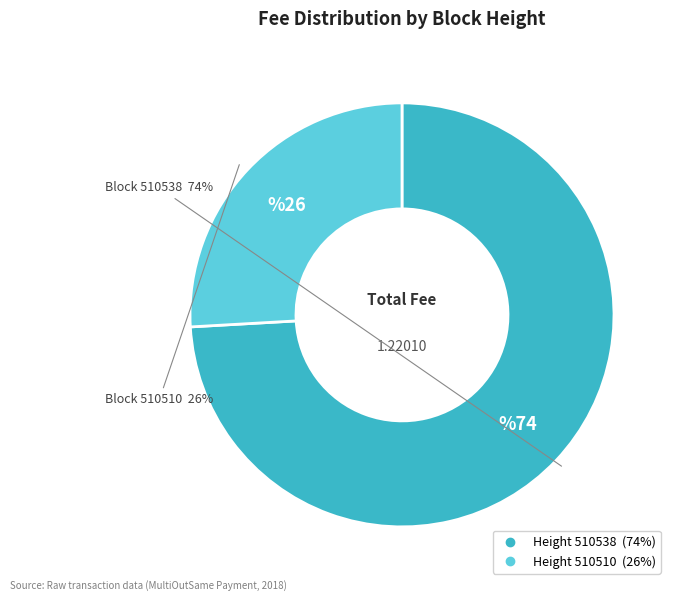

Is there any slice that represents more than half of the pie?

Yes